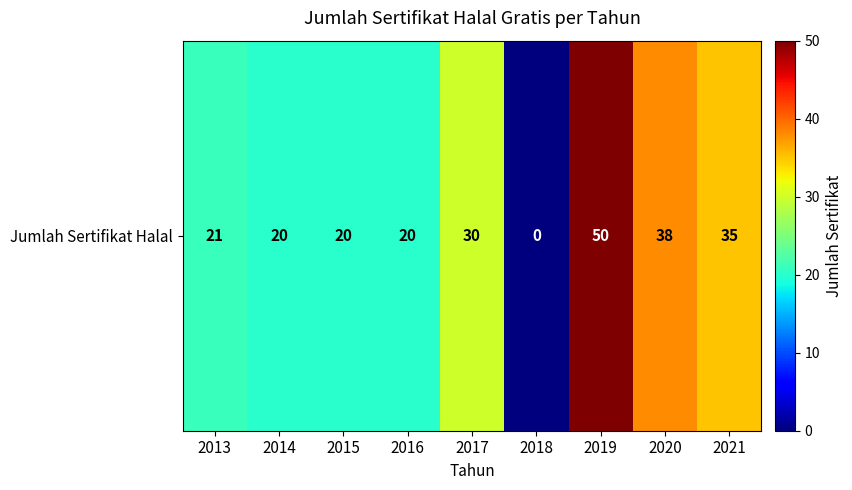

True or false: the data shows 17 at 2020.

False